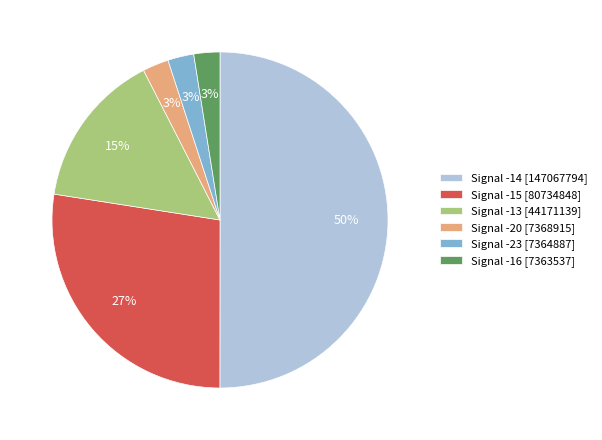

What is the ratio of the value at Signal -13 [44171139] to the value at Signal -14 [147067794]?

0.3